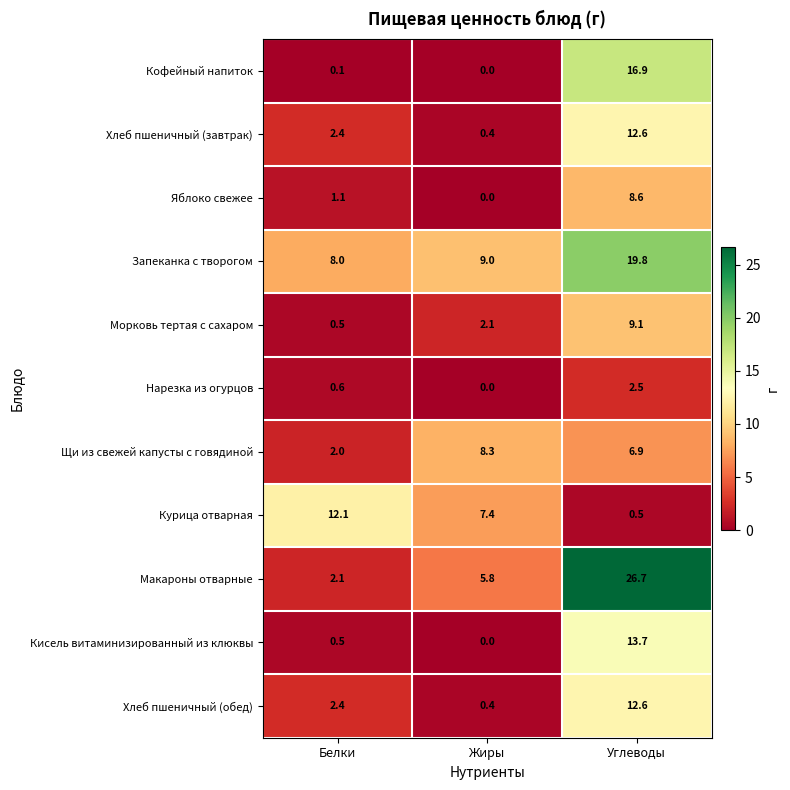

What is the total value across all series at Жиры?

33.4